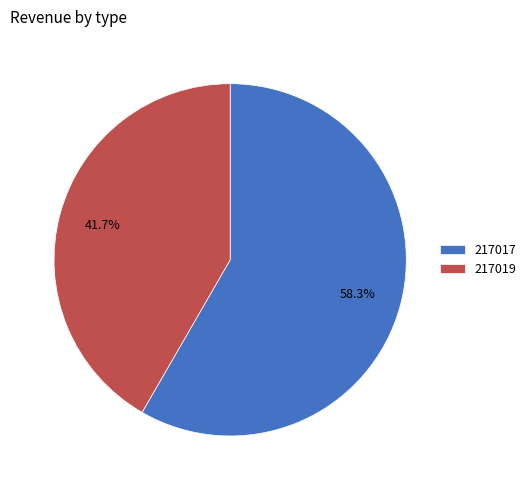

What percentage is the 217017 slice, to the nearest percent?

58%